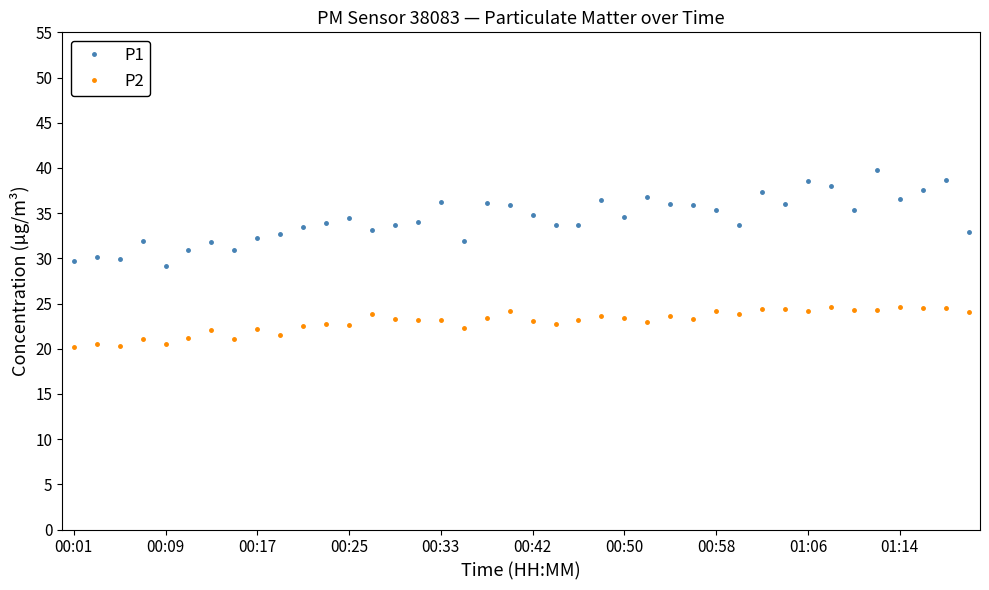

What is the difference between the second highest and minimum values in the P2 series?

4.4